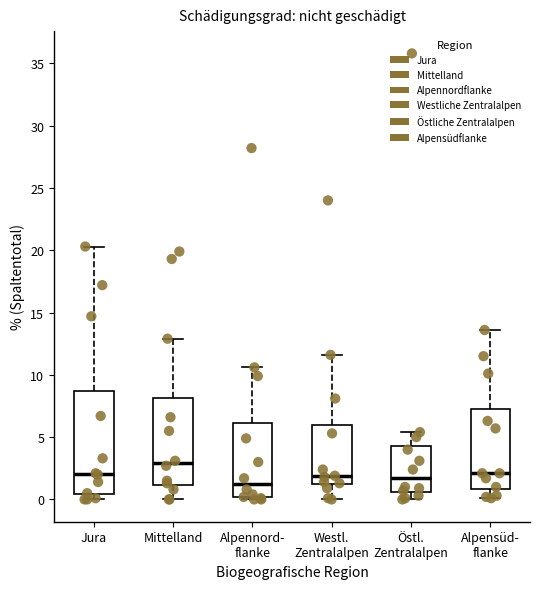

Reading left to right, transcribe this box plot: for each box, give where its median line is, the range the box spans, and where its two whiskers end, as read against the y-axis. The values are not printed on the chart, so give them approximately, as read against the axis.

Jura: median 2.0, box 0.5 to 8.5, whiskers 0.0 to 20.5
Mittelland: median 3.0, box 1.0 to 8.0, whiskers 0.0 to 13.0
Alpennord- flanke: median 1.5, box 0.0 to 6.0, whiskers 0.0 (just below the box's lower edge) to 10.5
Westl. Zentralalpen: median 2.0, box 1.0 to 6.0, whiskers 0.0 to 11.5
Östl. Zentralalpen: median 1.5, box 0.5 to 4.5, whiskers 0.0 to 5.5
Alpensüd- flanke: median 2.0, box 1.0 to 7.5, whiskers 0.0 to 13.5